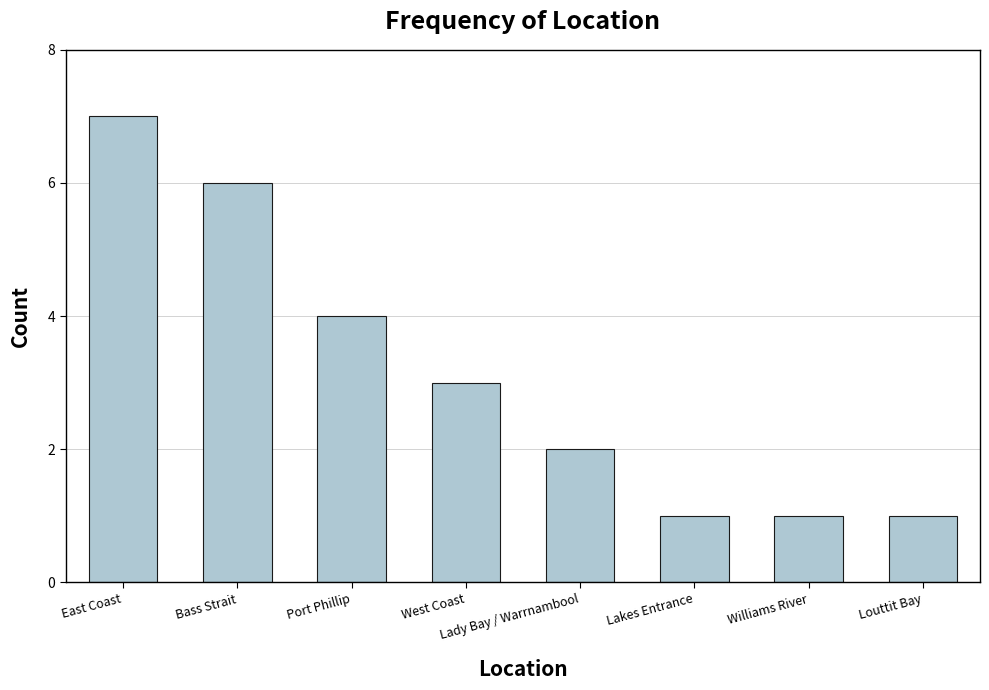

Which has a higher value, Port Phillip or Louttit Bay?

Port Phillip